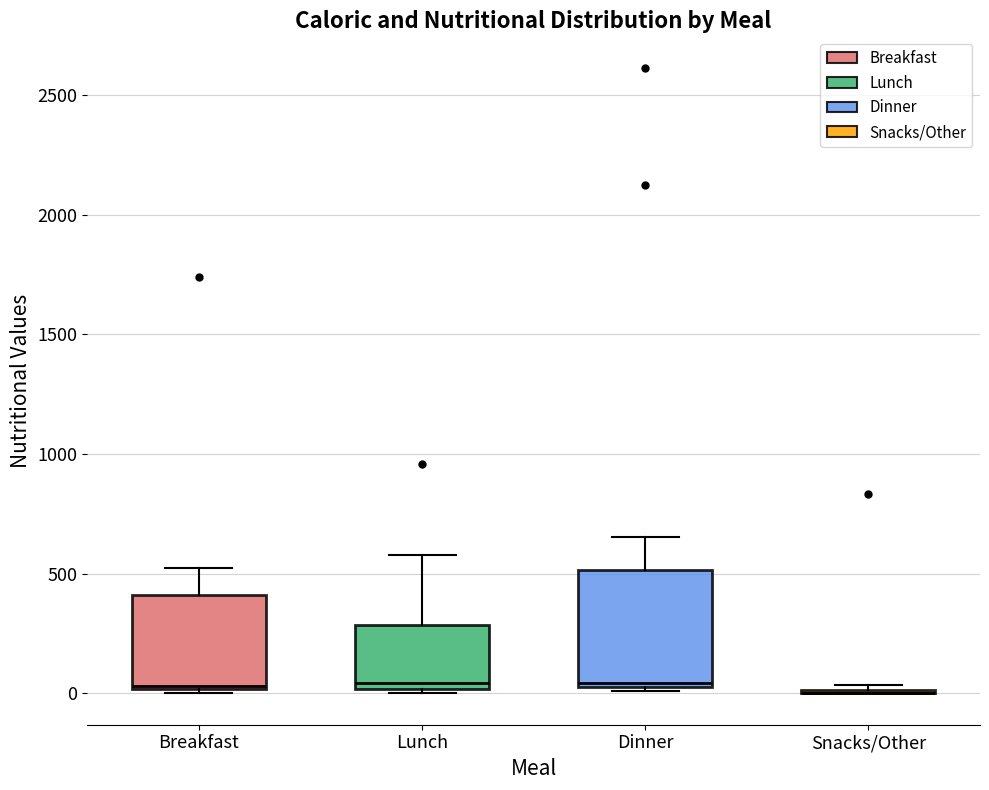

Reading left to right, read every box against the y-axis: the position of its median line, the range the box covers, and the ends of its whiskers. The values are not printed on the chart, so give them approximately, as read against the axis.

Breakfast: median 50, box 0 to 400, whiskers 0 (just below the box's lower edge) to 500
Lunch: median 50, box 0 to 300, whiskers 0 (just below the box's lower edge) to 600
Dinner: median 50, box 50 to 500, whiskers 0 to 650
Snacks/Other: box collapsed to a line at 0, whiskers 0 to 50